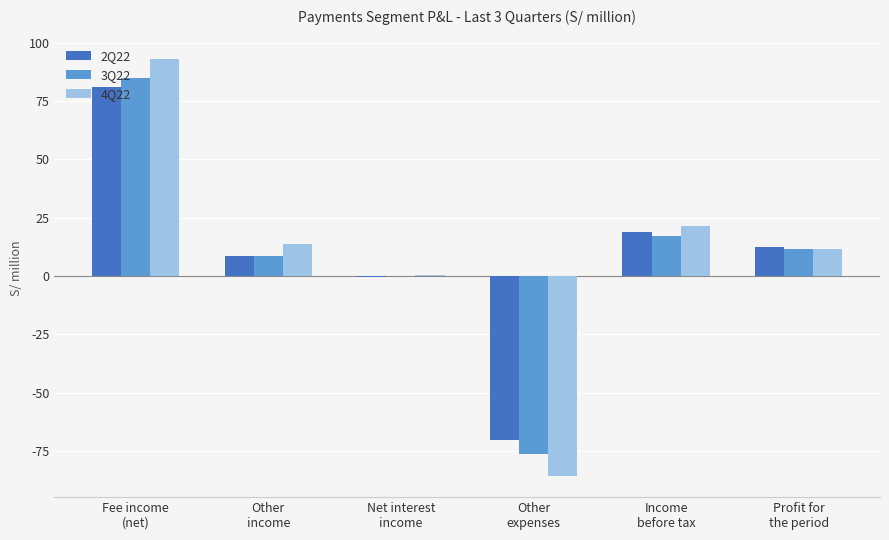

What are all the series names shown in the legend?

2Q22, 3Q22, 4Q22